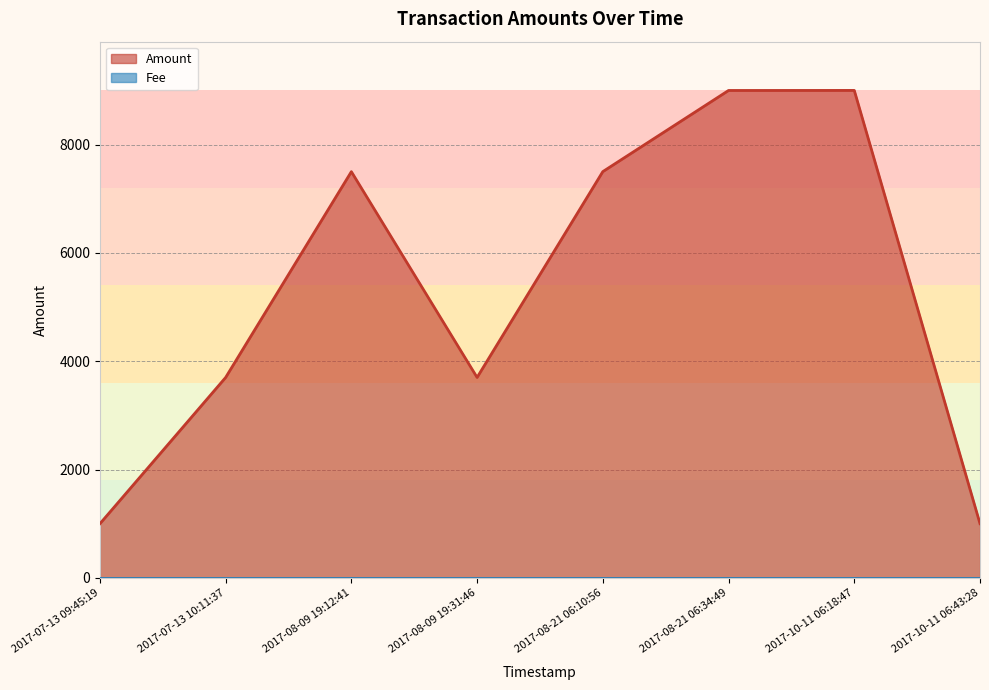

How many distinct data groups are displayed?

1